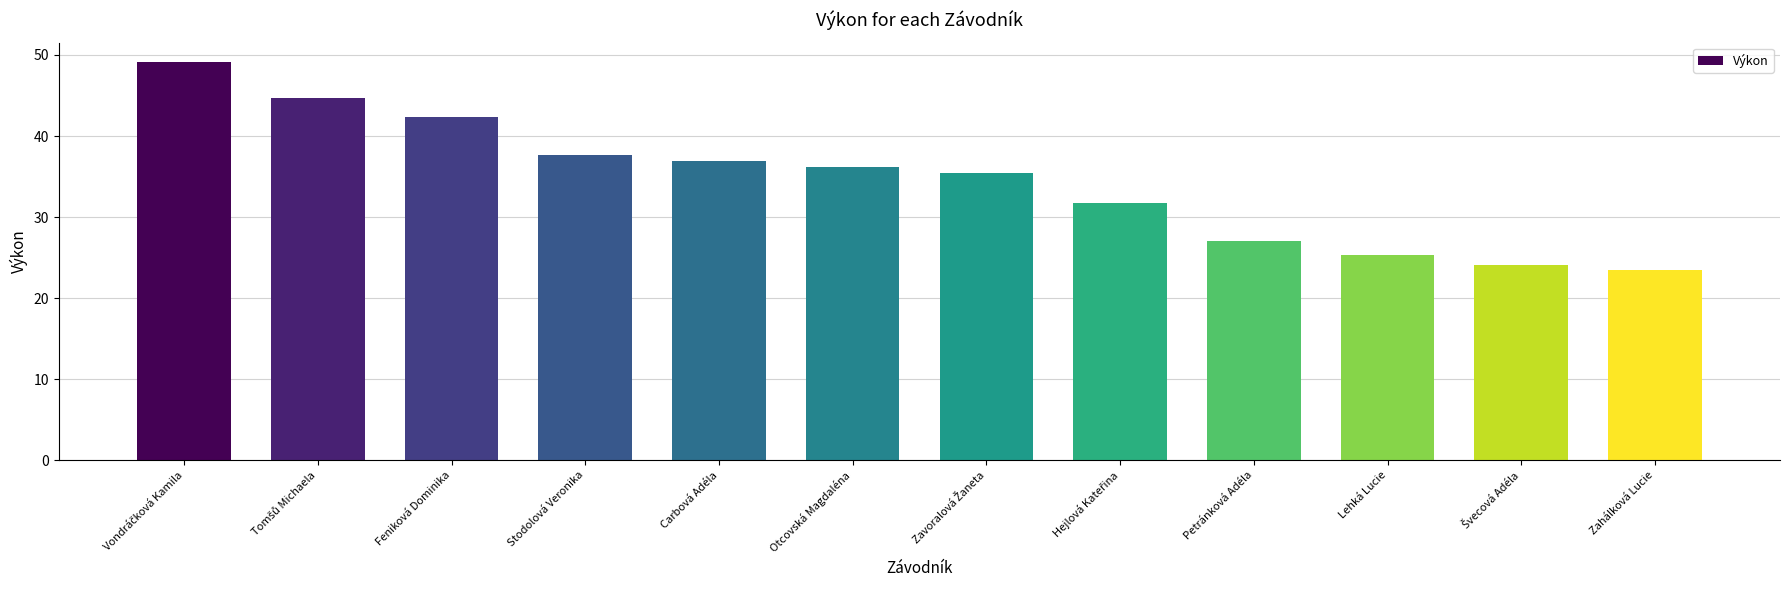

What is the label of the 1st bar from the right?

Zahálková Lucie